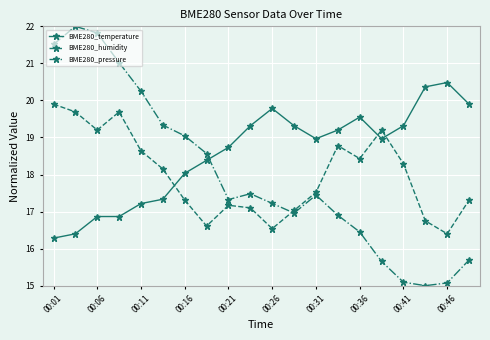

List the series in order of their peak value, lowest first.

BME280_humidity, BME280_temperature, BME280_pressure